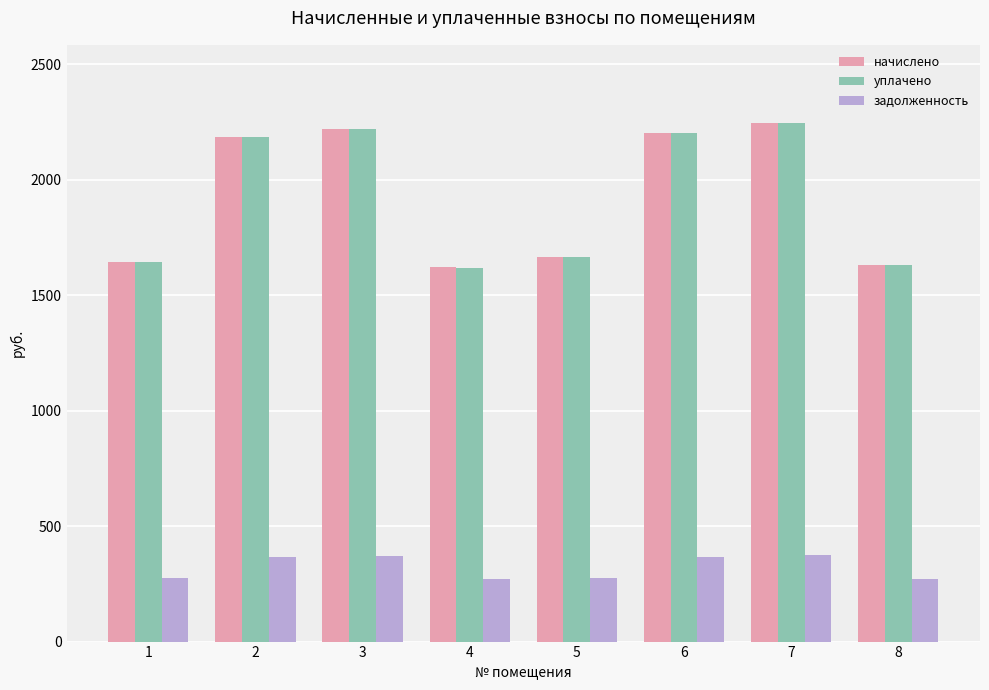

What are all the series names shown in the legend?

начислено, уплачено, задолженность